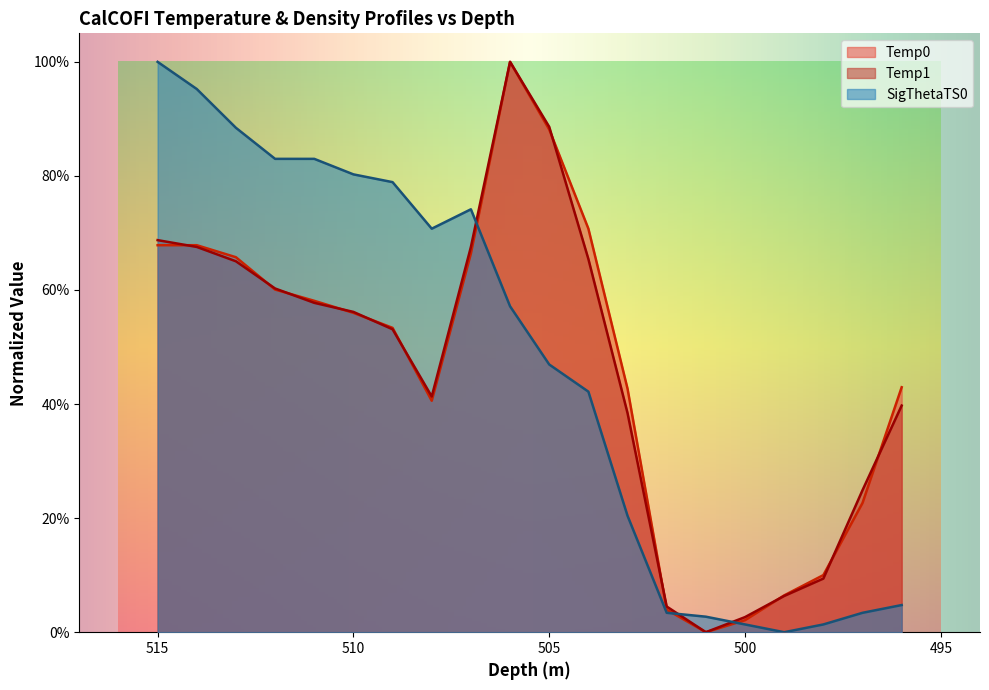

How many intersections are there between Temp0 and SigThetaTS0?

3